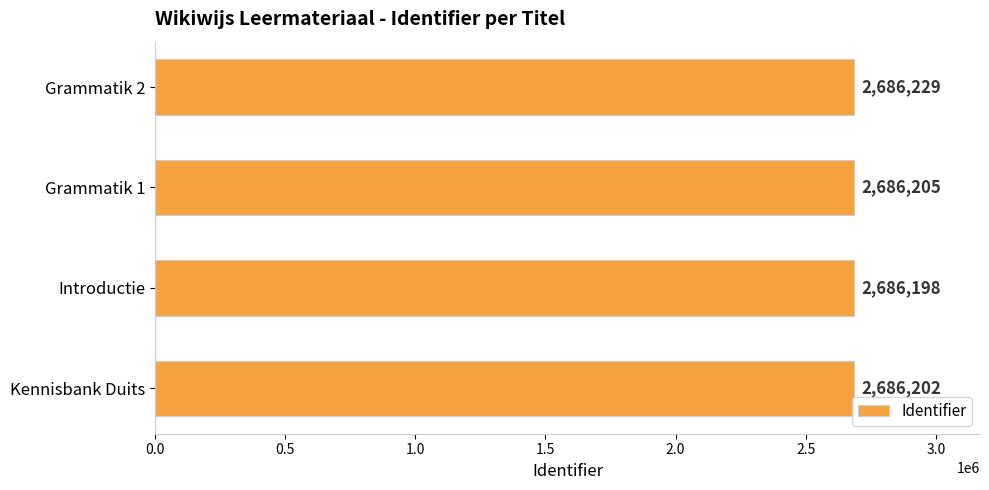

Between Grammatik 1 and Grammatik 2, which is larger?

Grammatik 2